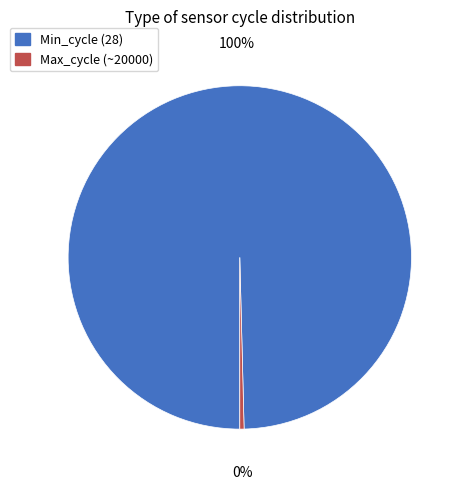

How many slices are in this pie chart?

2